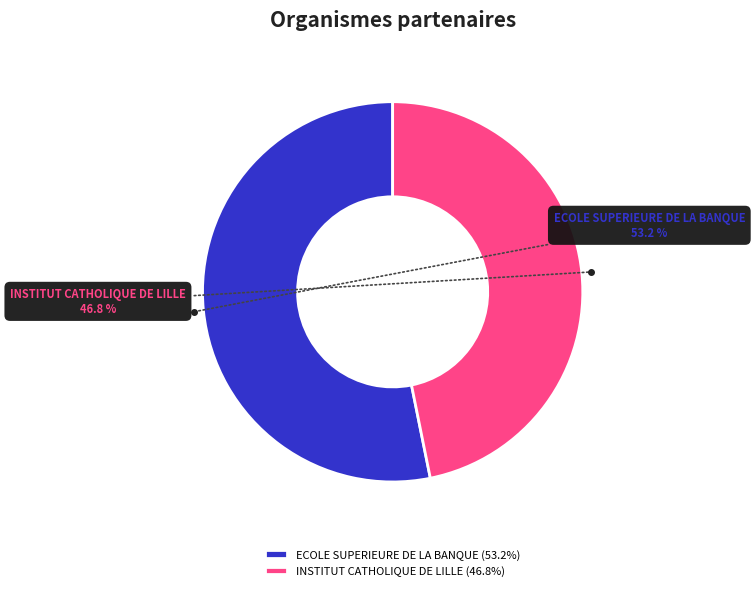

What is the total percentage of ECOLE SUPERIEURE DE LA BANQUE and INSTITUT CATHOLIQUE DE LILLE?

100.0%